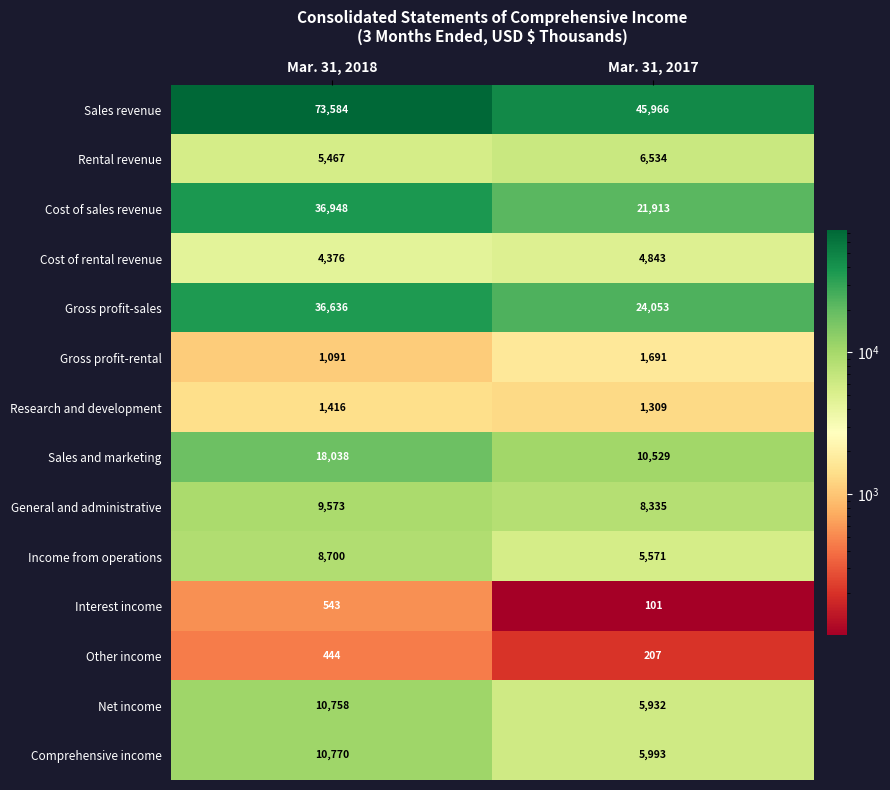

What is the difference between the maximum and minimum values in the Net income series?

4826